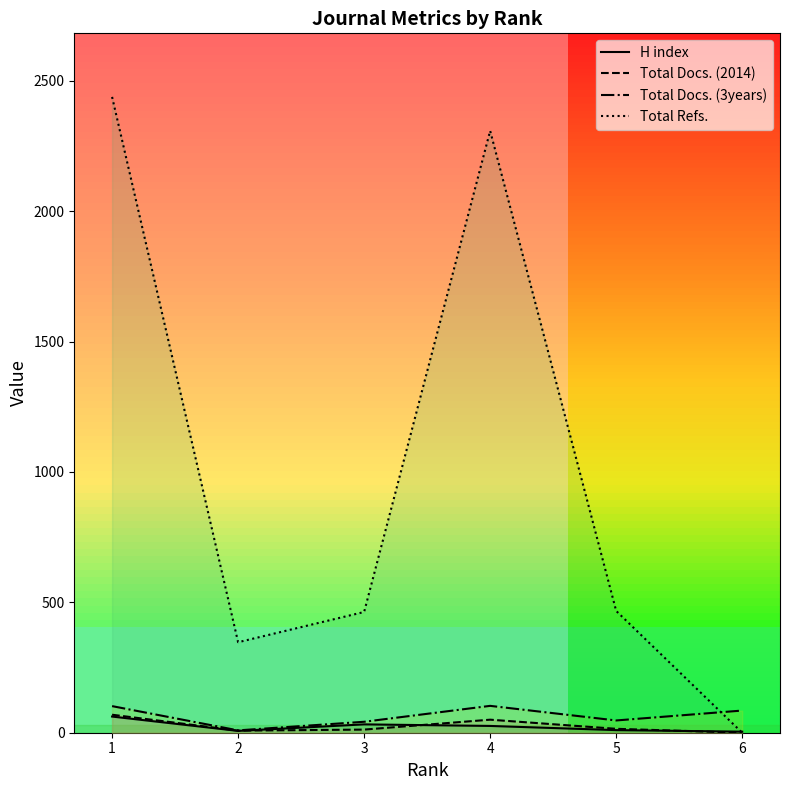

The Total Refs. series shows 1535 at 4. True or false?

False